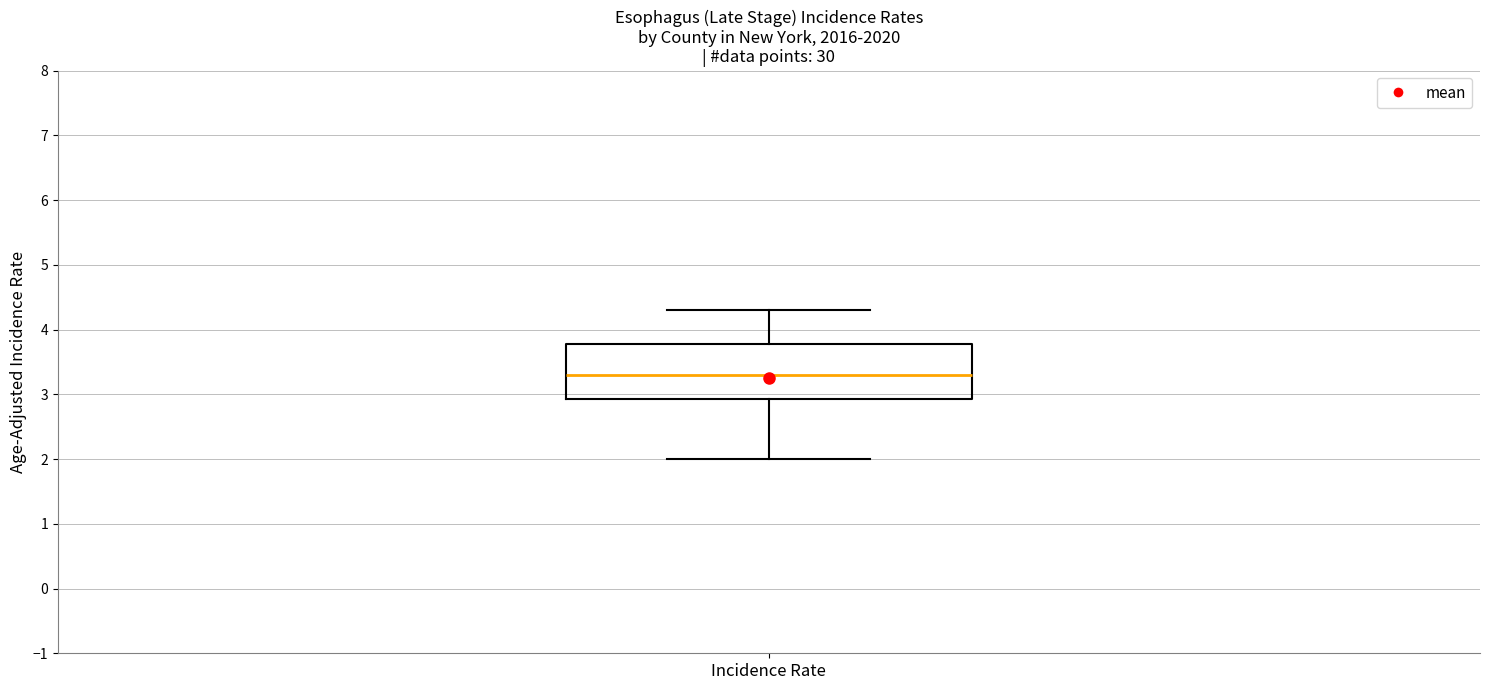

Transcribe this box plot: give where the median line is, the range the box spans, and where the two whiskers end, as read against the y-axis. The values are not printed on the chart, so give them approximately, as read against the axis.

median 3.3, box 2.9 to 3.8, whiskers 2.0 to 4.3